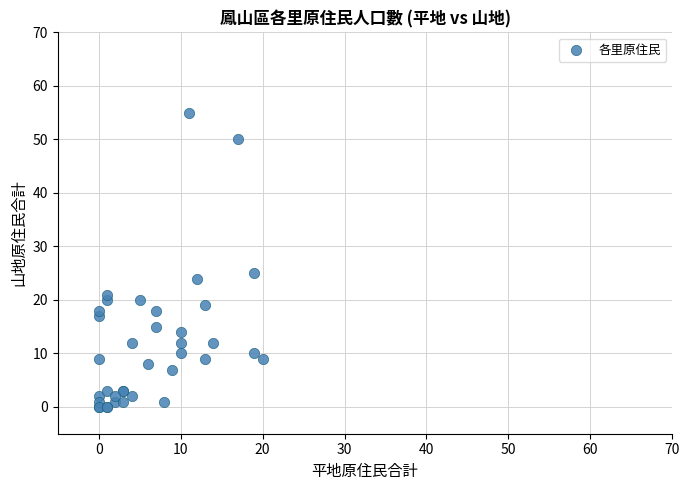

What Y value in the scatter plot is closest to 27?

25